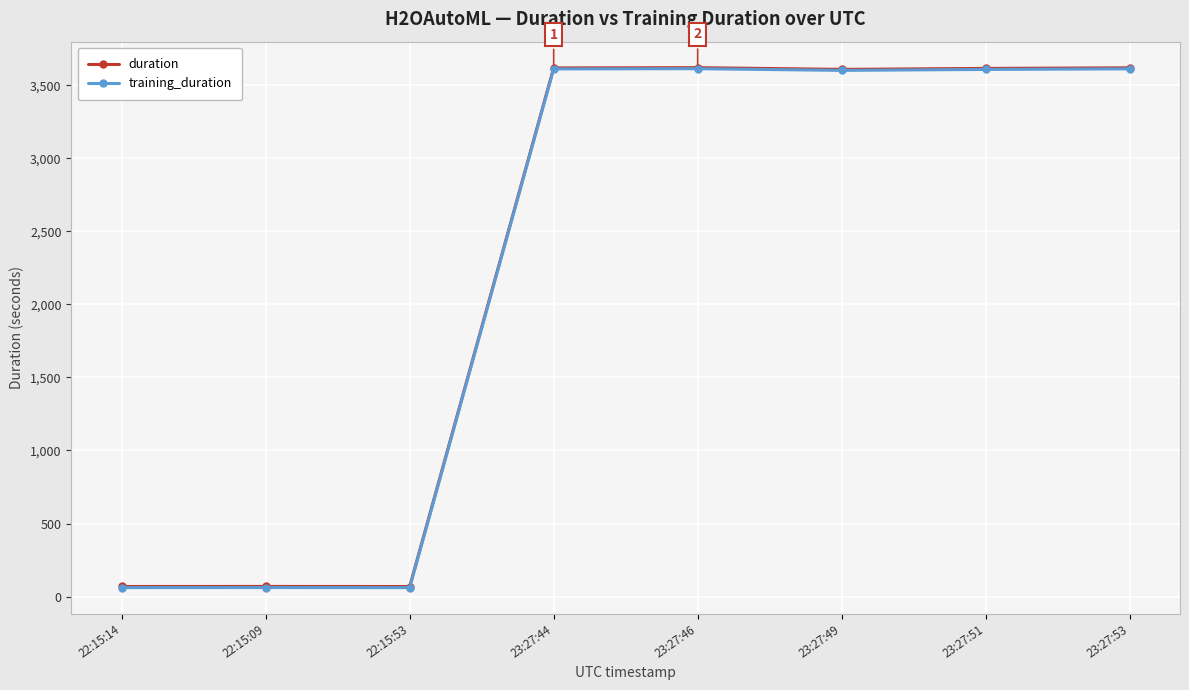

True or false: training_duration has more than 0 interior local peaks.

True